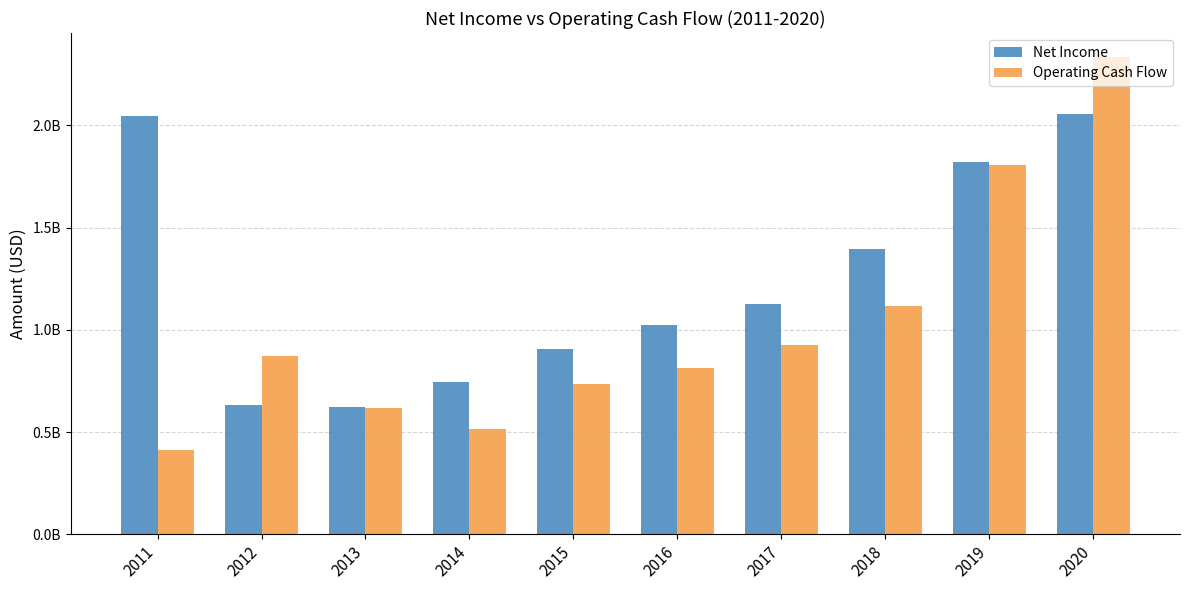

Does the chart contain stacked bars?

No